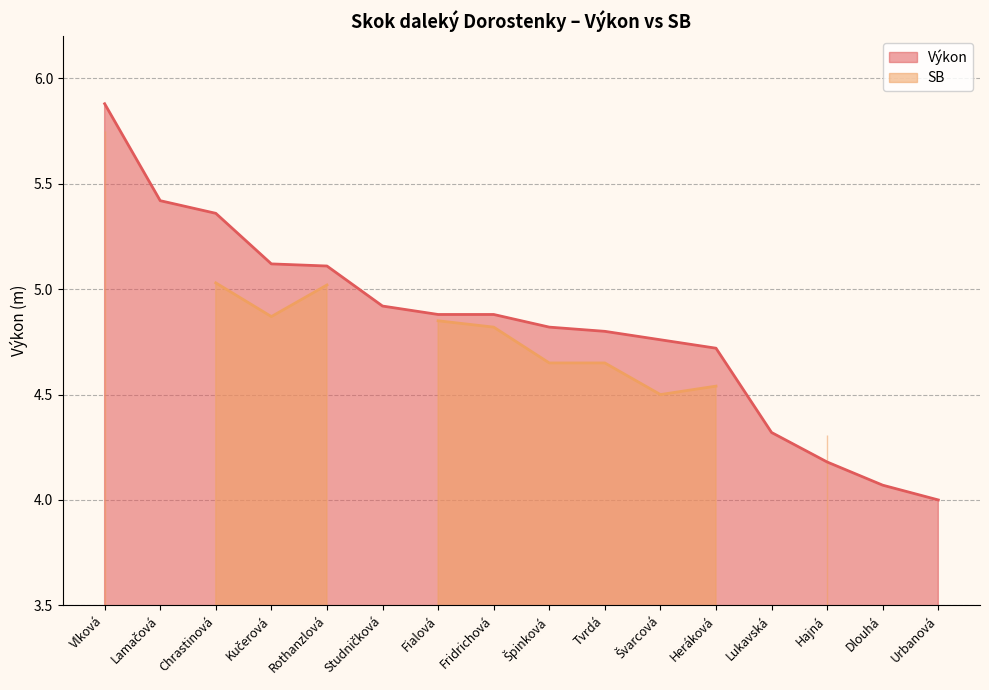

List the labels in order of value, largest first.

Vlková, Lamačová, Chrastinová, Kučerová, Rothanzlová, Studničková, Fialová, Fridrichová, Špinková, Tvrdá, Švarcová, Heráková, Lukavská, Hajná, Dlouhá, Urbanová